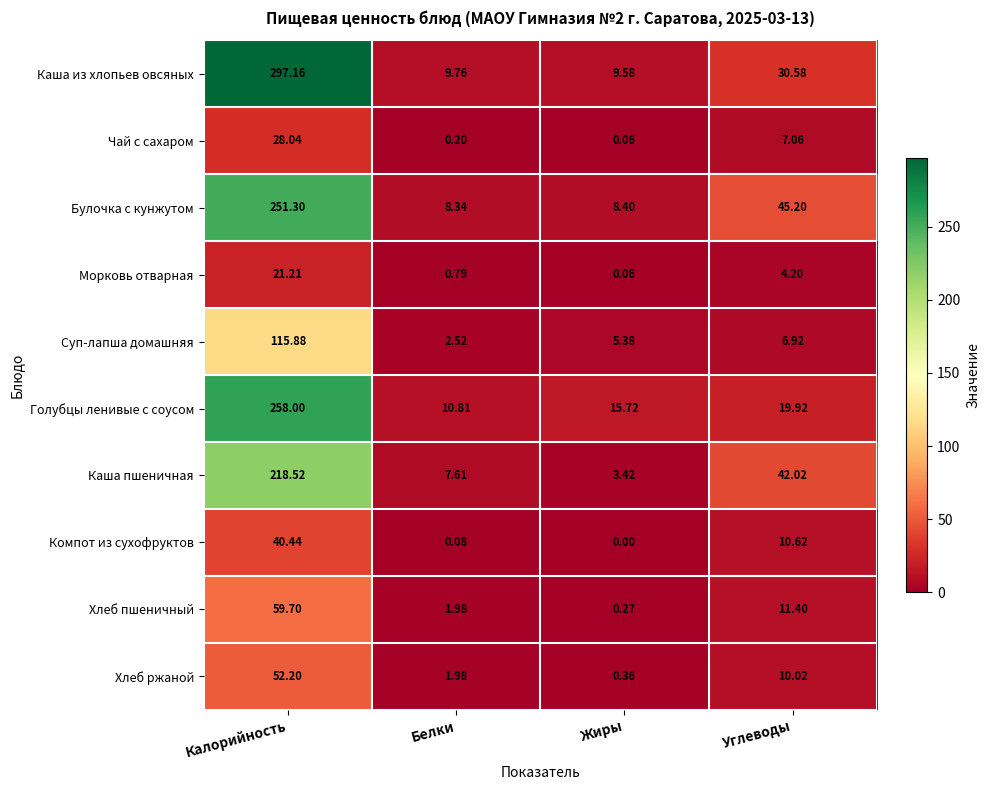

What is the greatest value displayed?

297.2